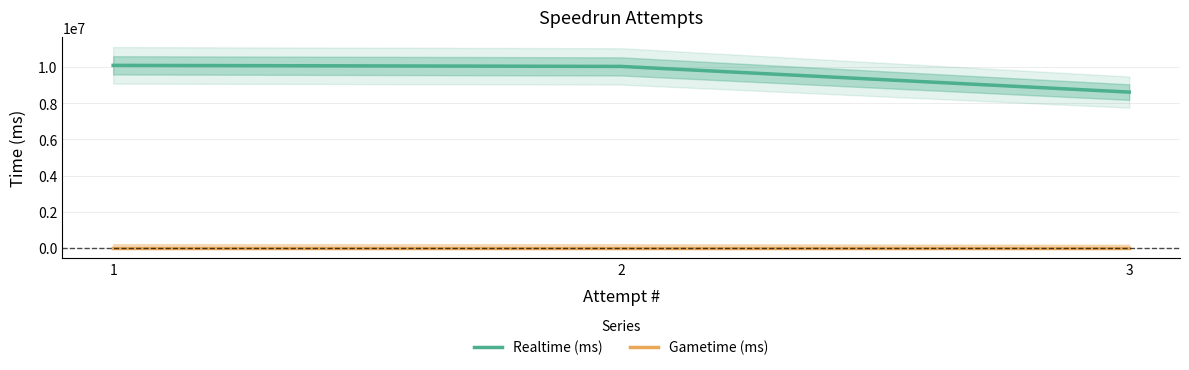

What is the value of the Realtime (ms) point at the 2nd from the left?

10038837